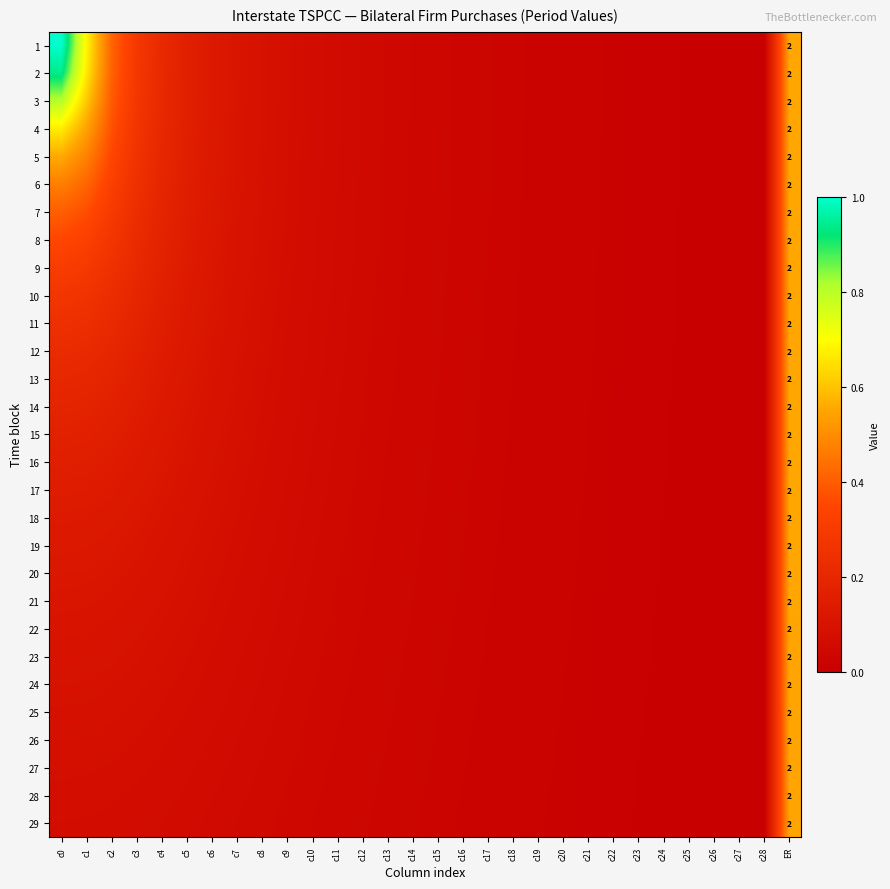

Rank the series by their maximum value, from lowest to highest.

29, 28, 27, 26, 25, 24, 23, 22, 21, 20, 19, 18, 17, 16, 15, 14, 13, 12, 11, 10, 9, 8, 7, 6, 5, 4, 3, 2, 1